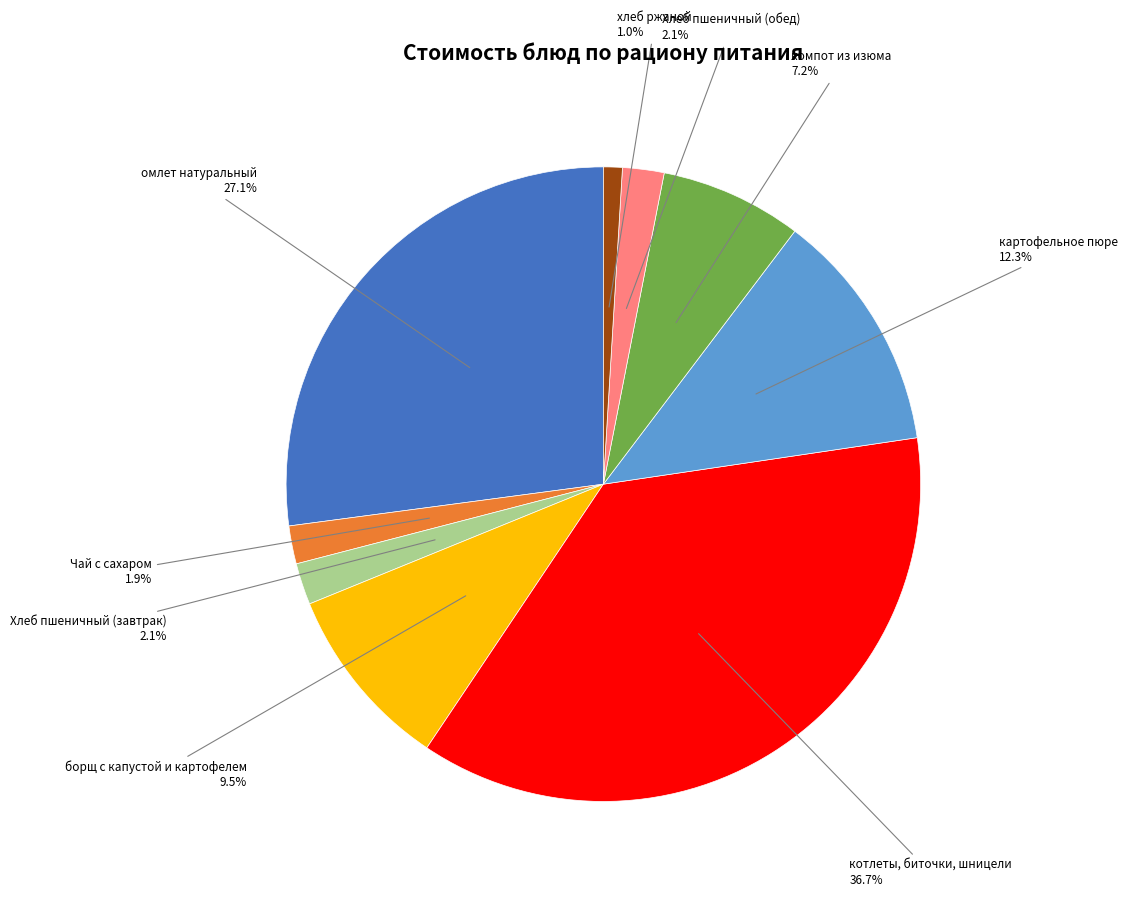

Does котлеты, биточки, шницели account for over 50% of the chart?

No